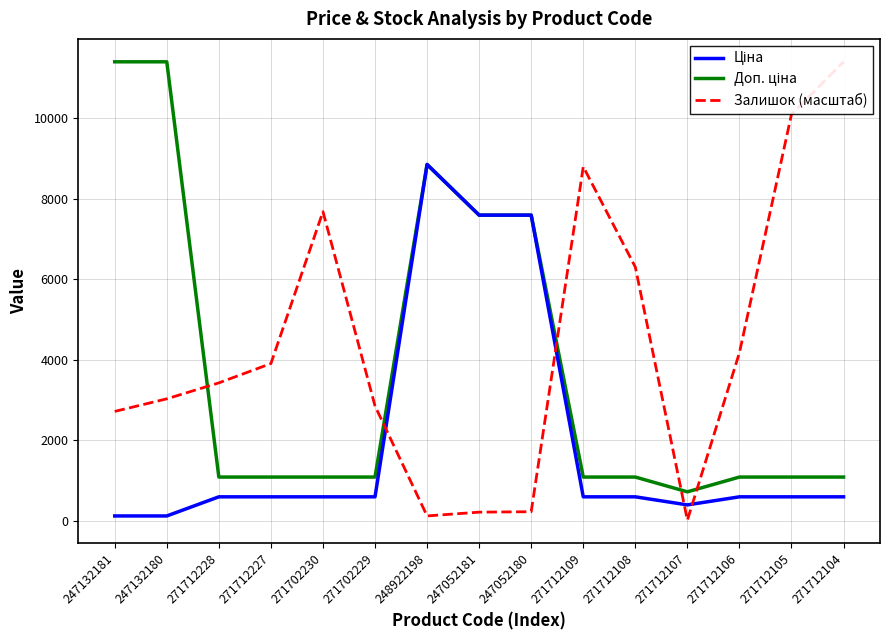

How many data points in Ціна are above 589?

12